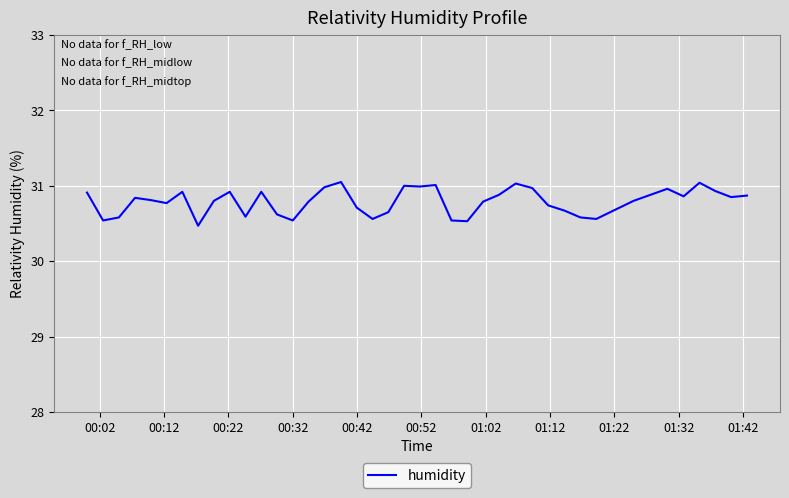

How many lines are shown in the chart?

1